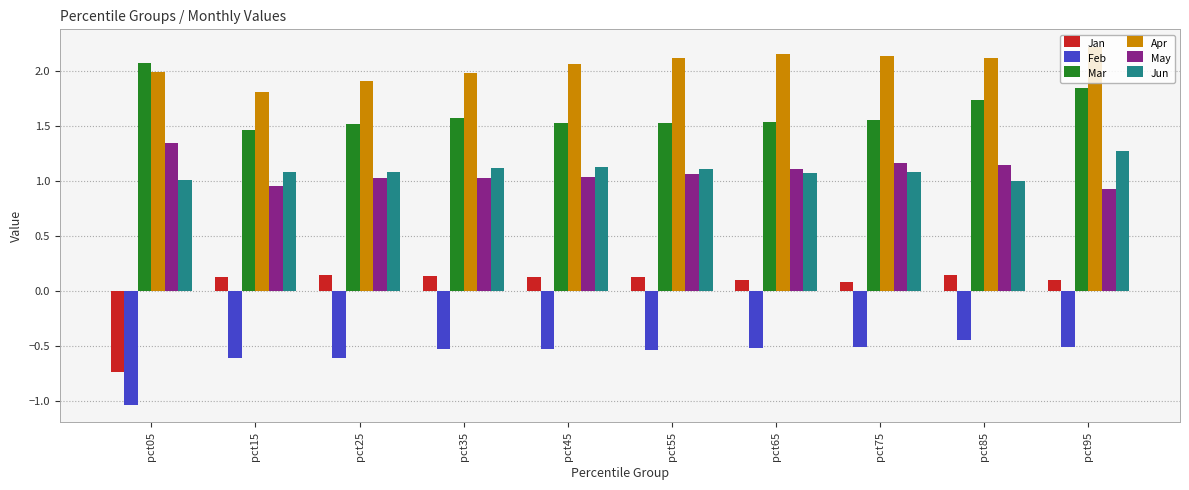

Where is Feb nearest to the value 0?

pct85